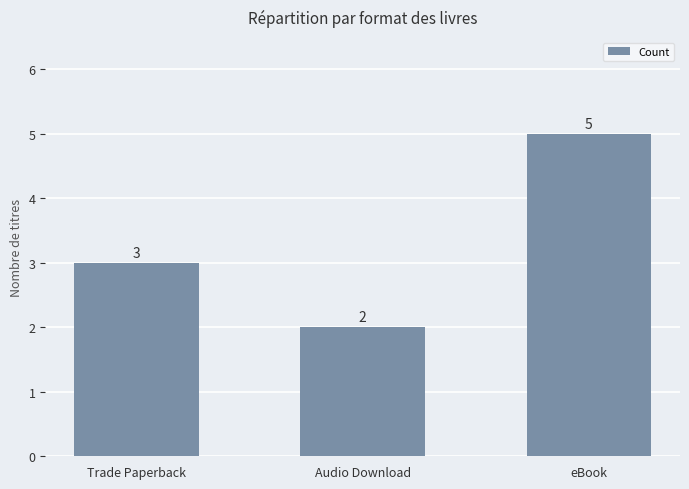

What is the label of the 1st bar from the right?

eBook